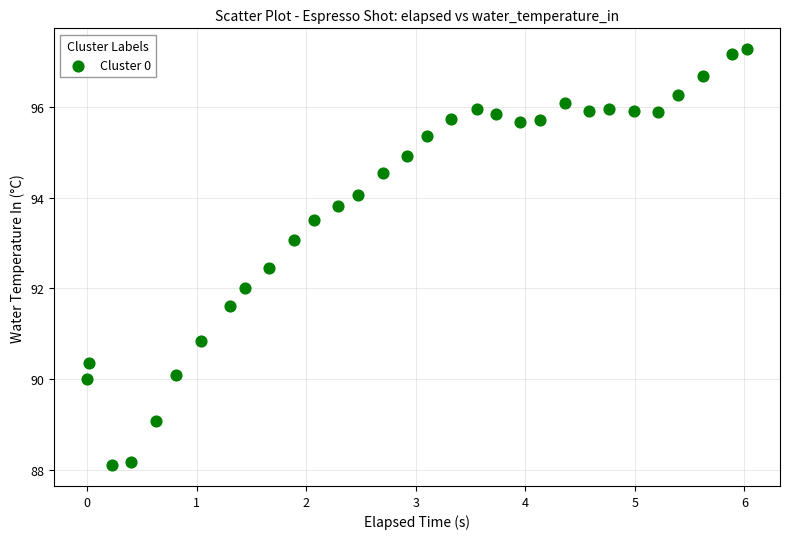

What is the range of X values (max minus min)?

6.0